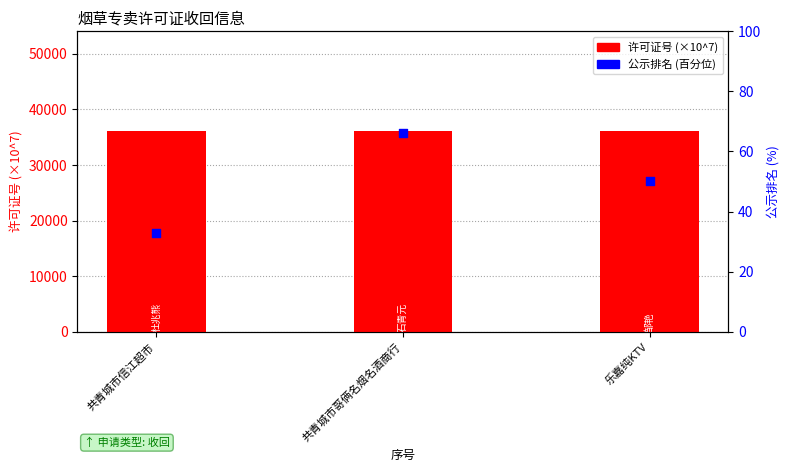

At which category is the sum across all series the highest?

共青城市哥俩名烟名酒商行